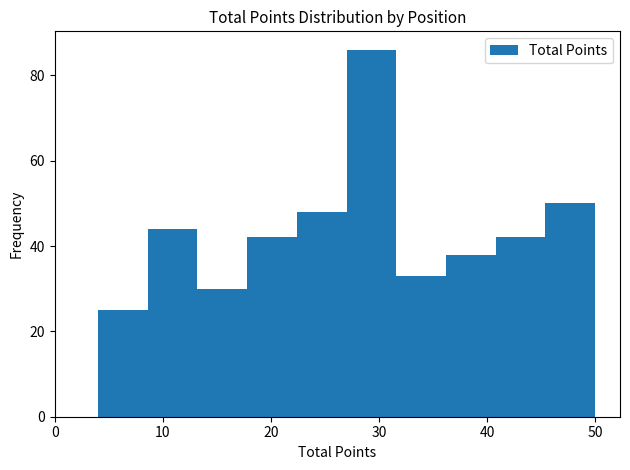

Reading left to right, list every bar in this chart as the range it spans on the x-axis followed by its height. Neither the bar edges nor the heights are printed on the chart, so give them approximately, as read against the axes.

4.0 to 8.6: 26
8.6 to 13.2: 44
13.2 to 17.8: 30
17.8 to 22.4: 42
22.4 to 27.0: 48
27.0 to 31.6: 86
31.6 to 36.2: 34
36.2 to 40.8: 38
40.8 to 45.4: 42
45.4 to 50.0: 50